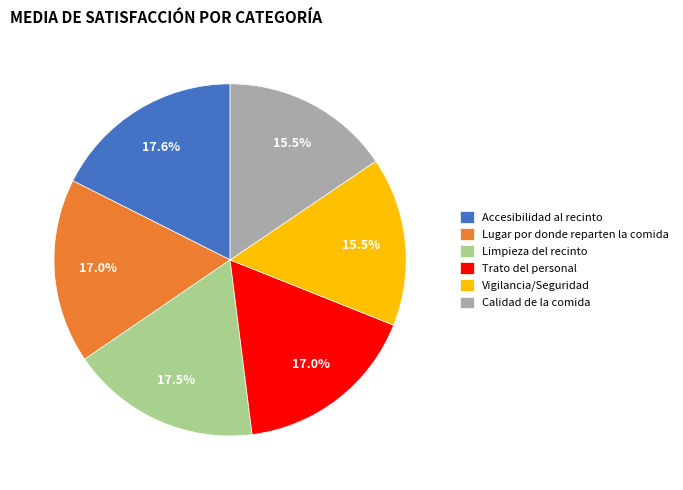

Which has a higher value, Trato del personal or Vigilancia/Seguridad?

Trato del personal